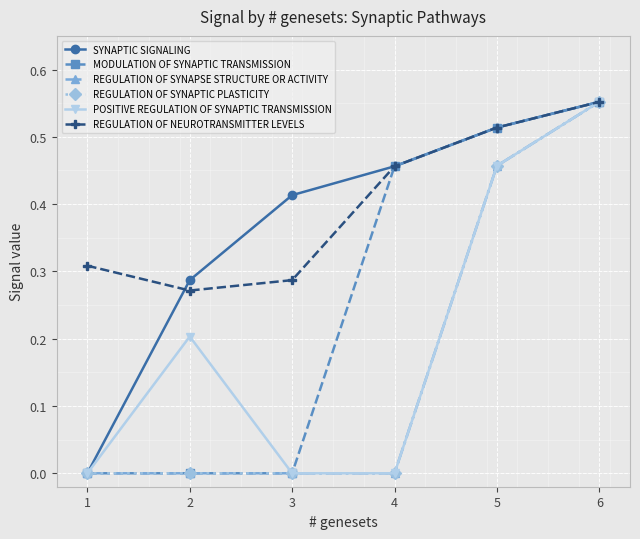

What is the sum of the SYNAPTIC SIGNALING values at 6 and 5?

1.1